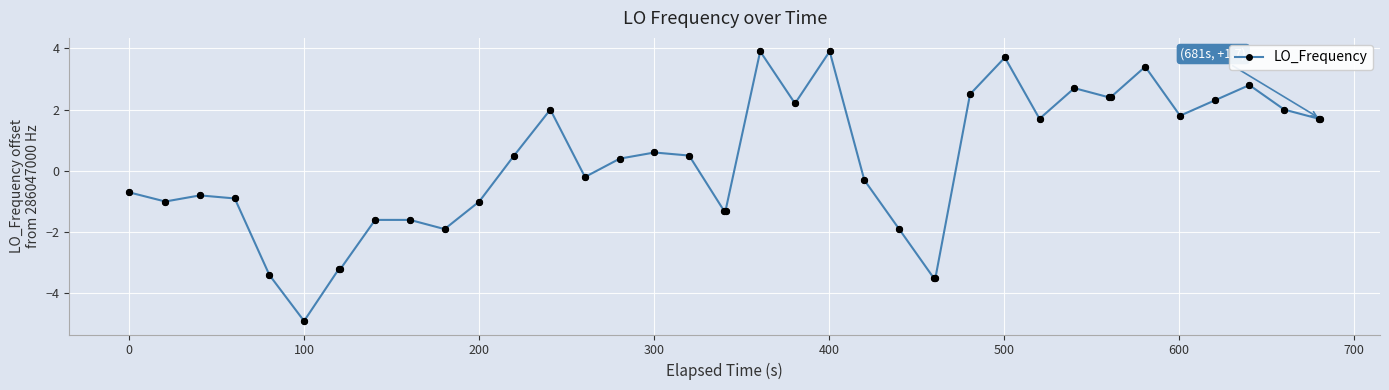

True or false: there are more than 1 points higher than both neighbors.

True